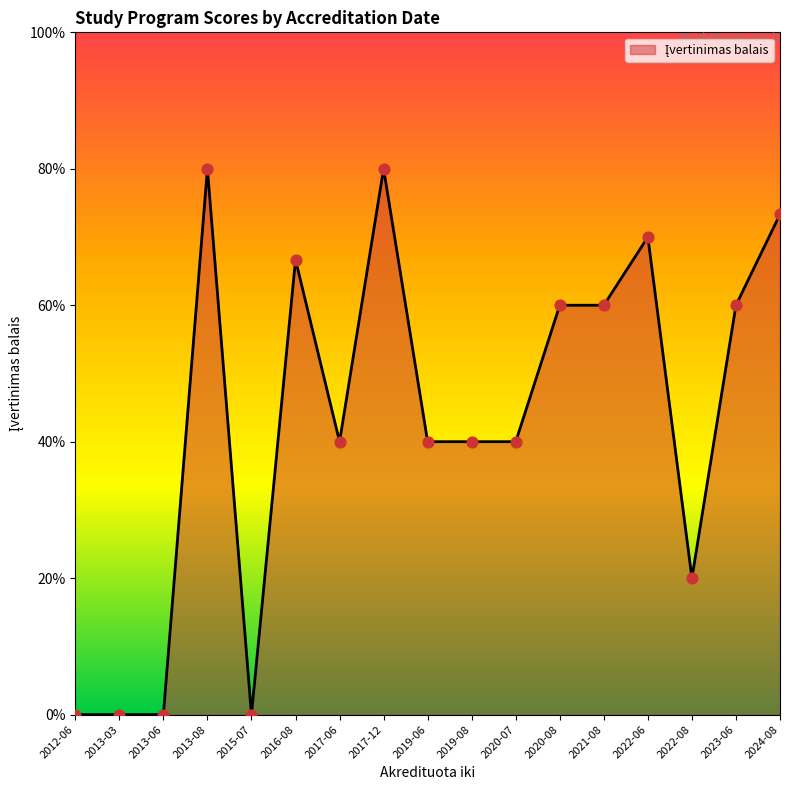

Between 2013-08 and 2024-08, which is larger?

2013-08